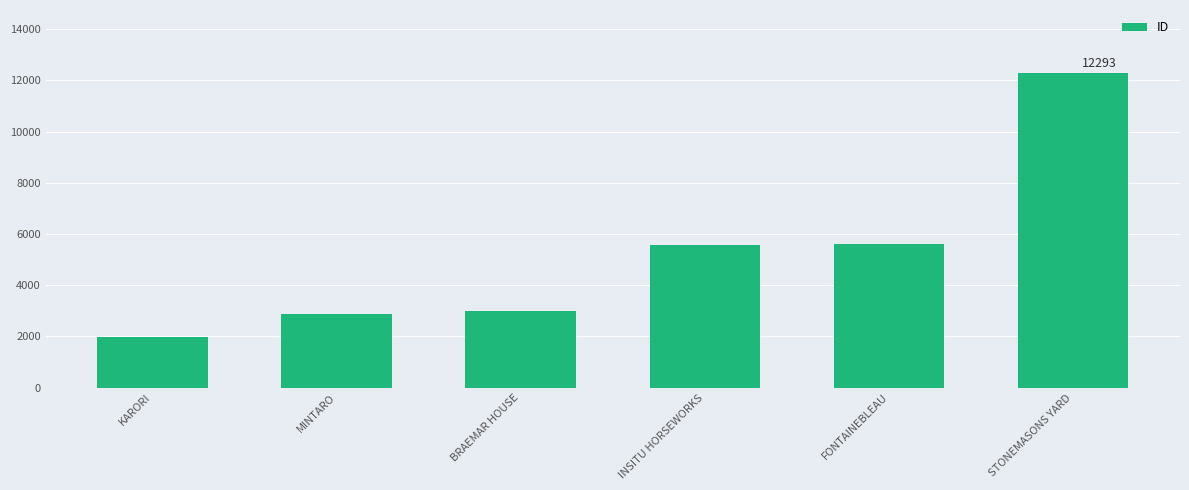

Count the number of categories in the chart.

6